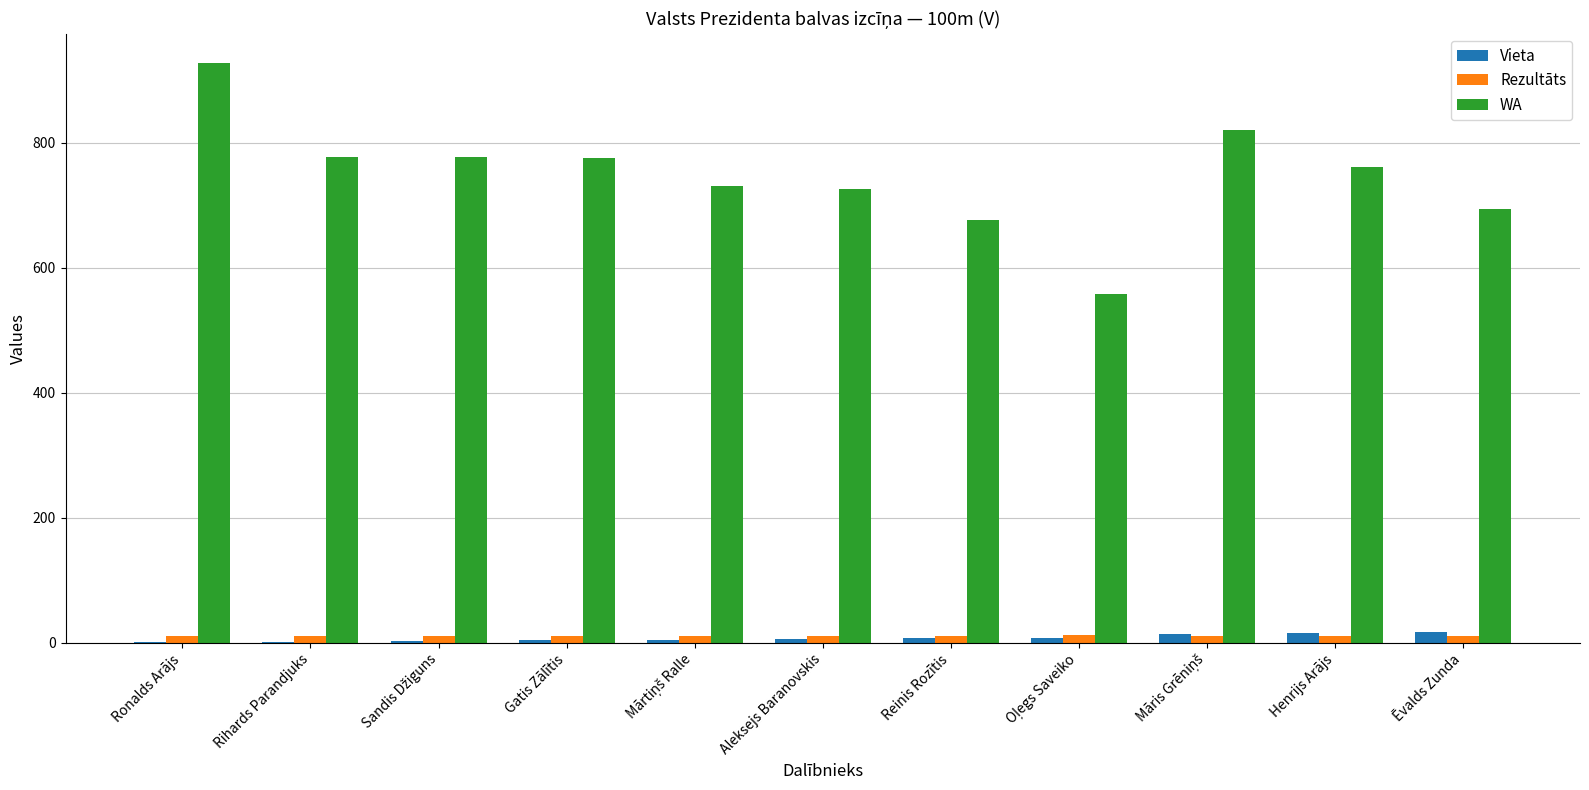

Count the number of data series in this chart.

3